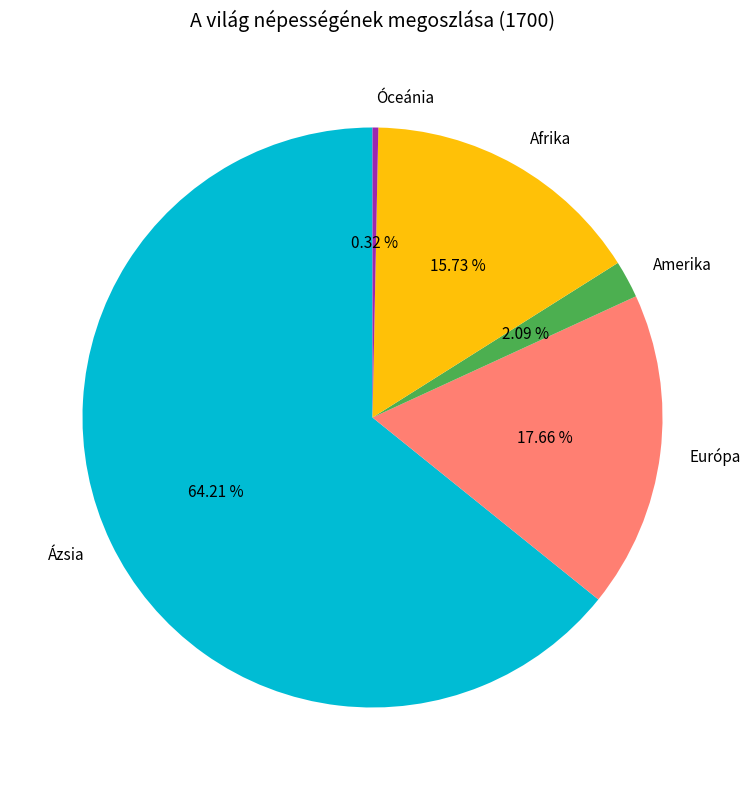

What percentage is the Ázsia slice, to the nearest percent?

64%